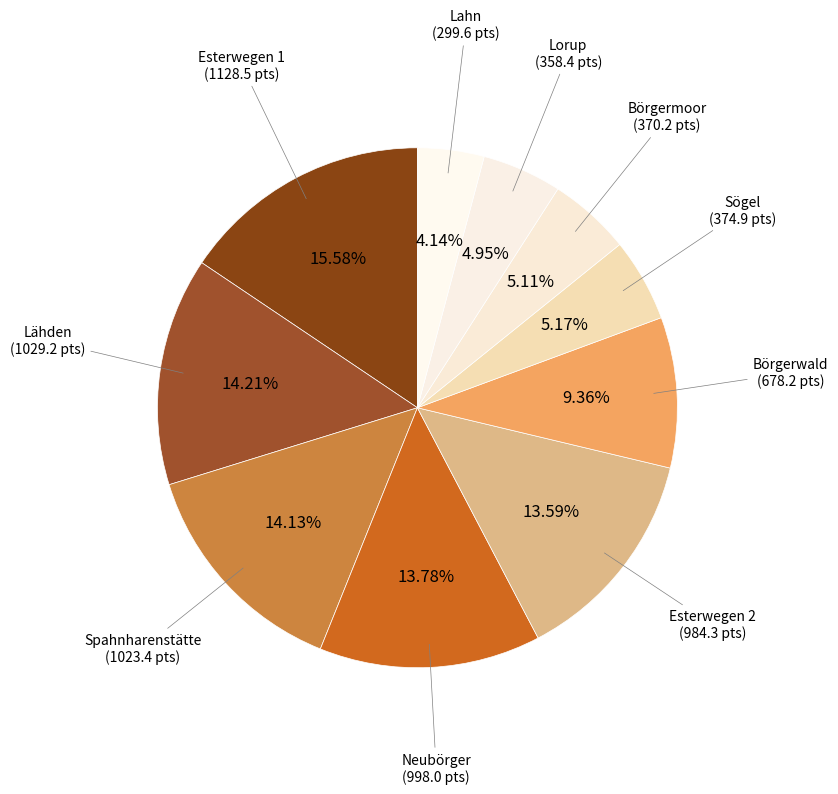

Does Lahn account for over 50% of the chart?

No